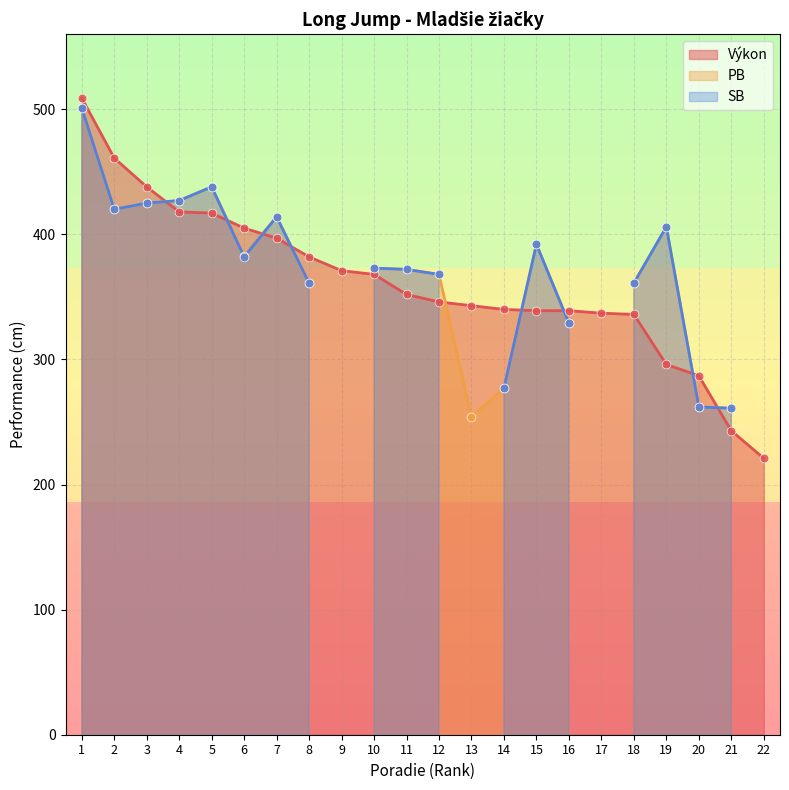

Which series contains the lowest Y value?

PB